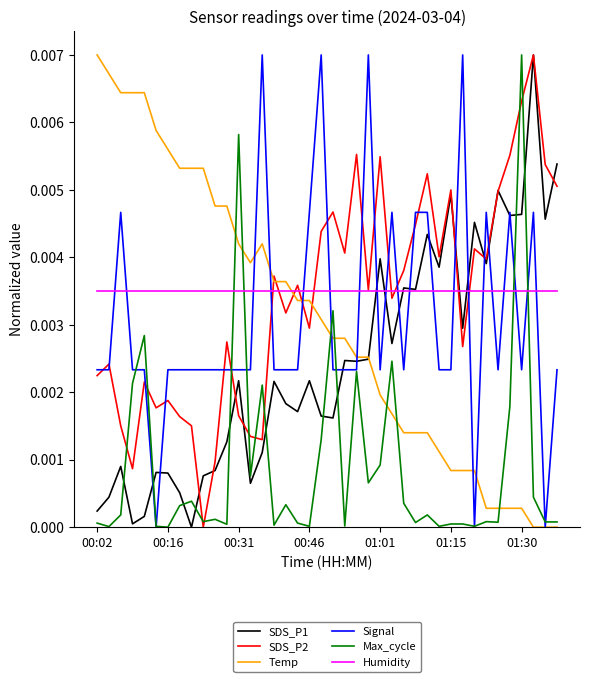

True or false: Humidity has more than 0 points higher than both neighbors.

False